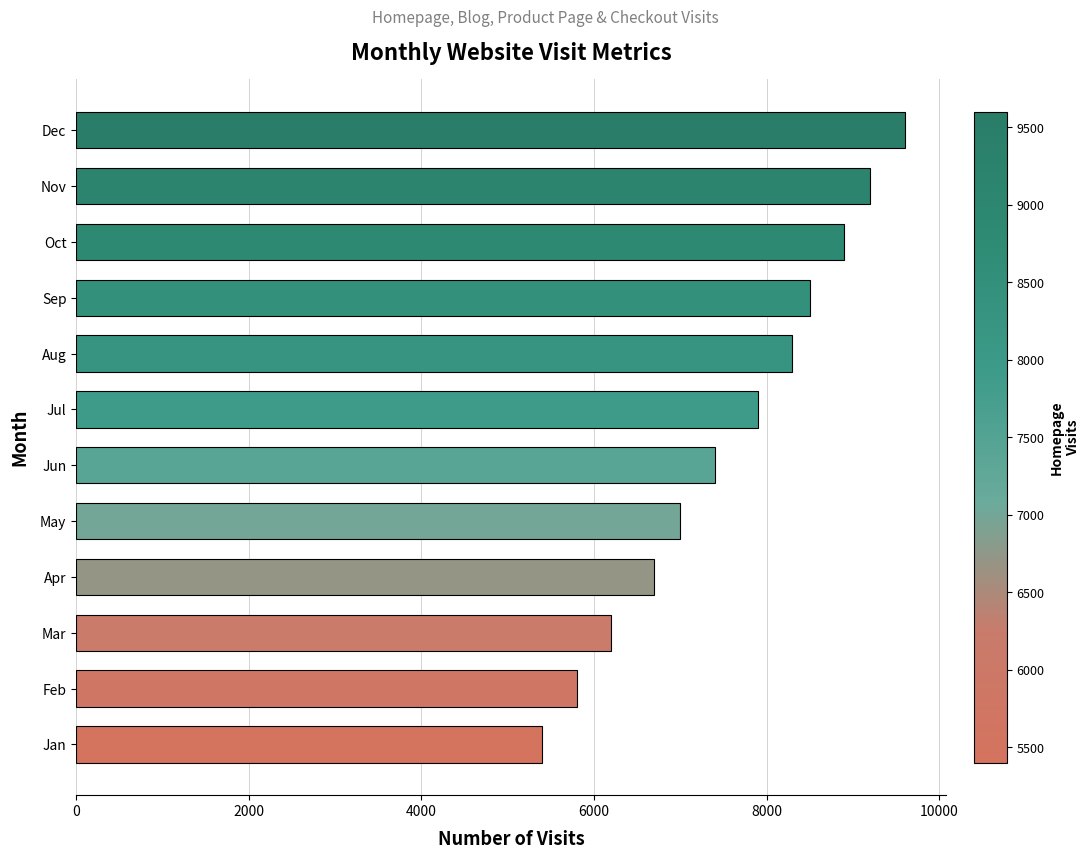

Rank the categories by value from lowest to highest.

Jan, Feb, Mar, Apr, May, Jun, Jul, Aug, Sep, Oct, Nov, Dec